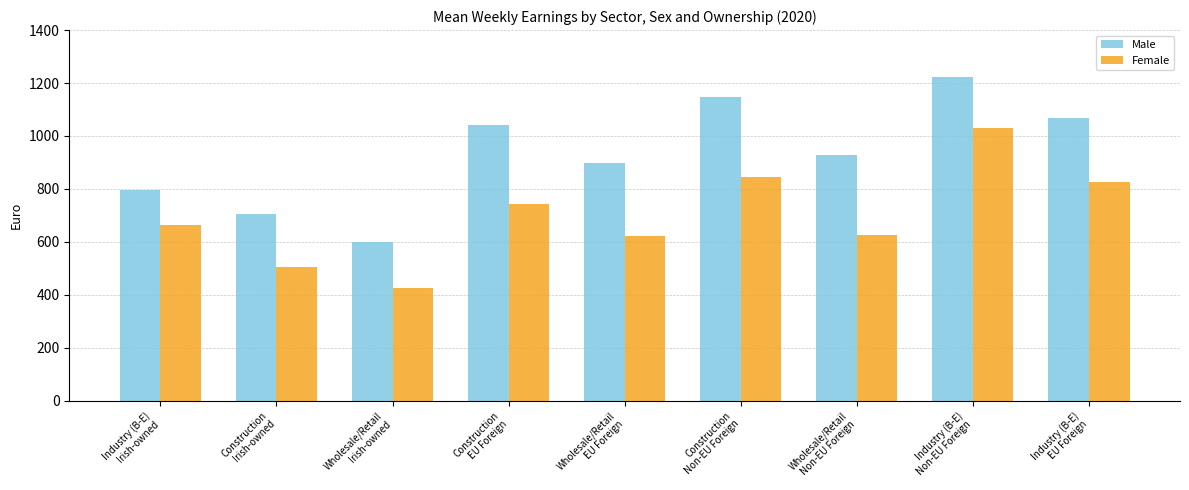

What is the sum of the Male values at Wholesale/Retail
Non-EU Foreign and Construction
Non-EU Foreign?

2074.7